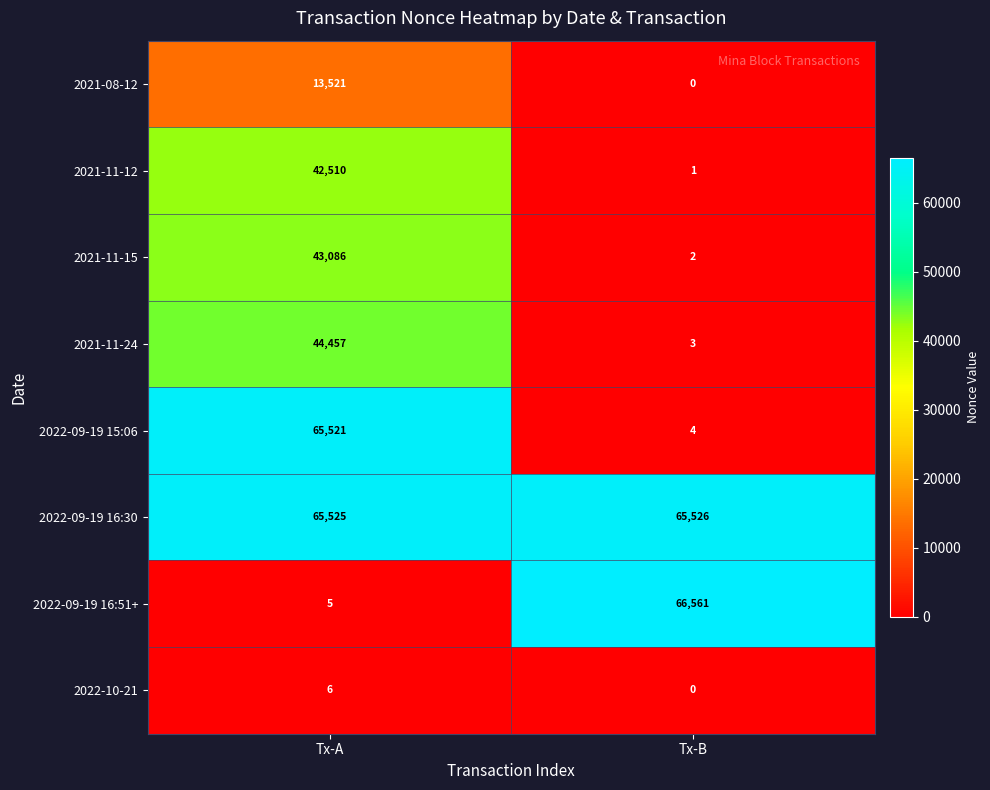

Reading left to right, list all the values displayed in this chart.

2021-08-12: Tx-A=13521	Tx-B=0
2021-11-12: Tx-A=42510	Tx-B=1
2021-11-15: Tx-A=43086	Tx-B=2
2021-11-24: Tx-A=44457	Tx-B=3
2022-09-19 15:06: Tx-A=65521	Tx-B=4
2022-09-19 16:30: Tx-A=65525	Tx-B=65526
2022-09-19 16:51+: Tx-A=5	Tx-B=66561
2022-10-21: Tx-A=6	Tx-B=0